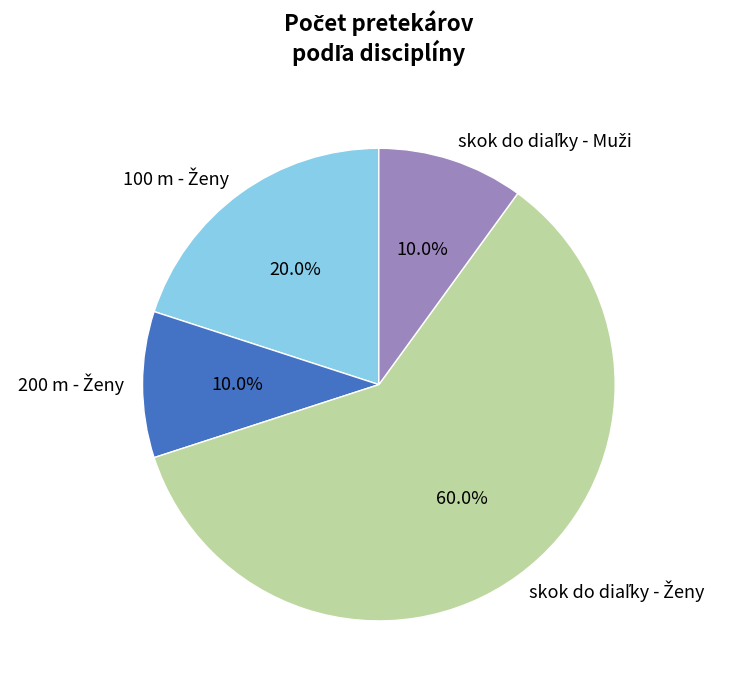

Does any single category account for the majority?

Yes